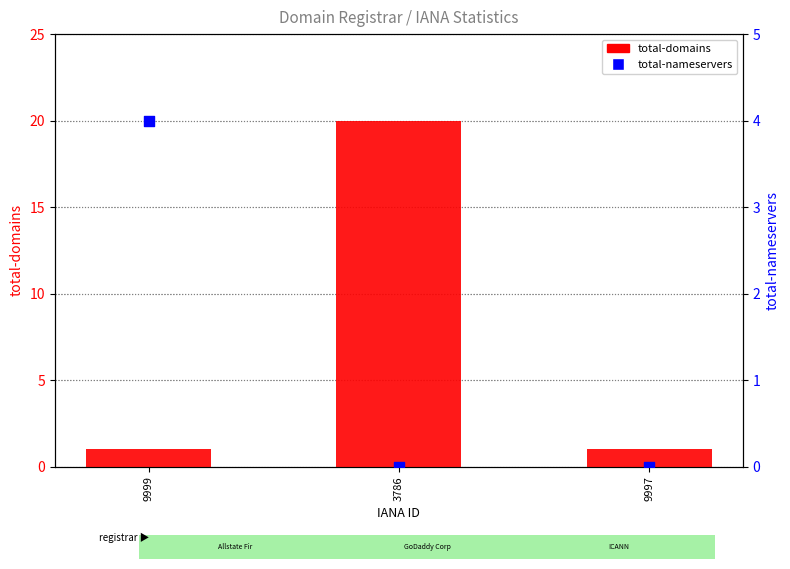

At how many categories does at least one series exceed 12?

1